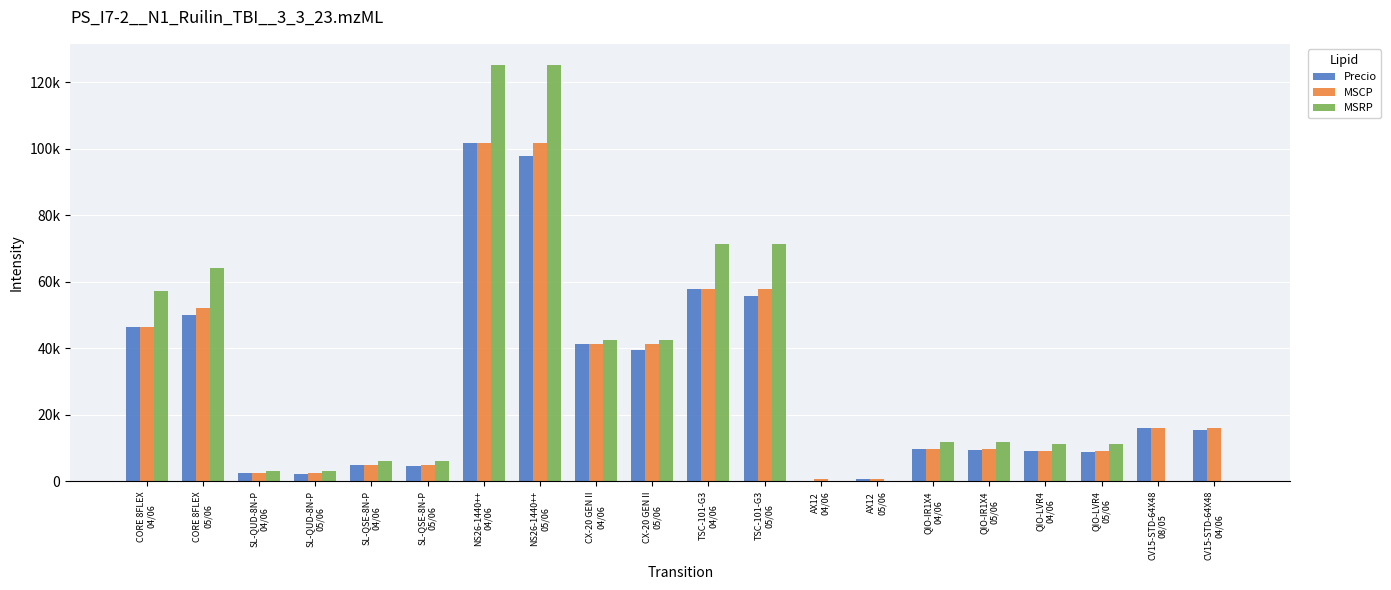

Rank the series at SL-QSE-8N-P
05/06 from highest to lowest value.

MSRP, MSCP, Precio